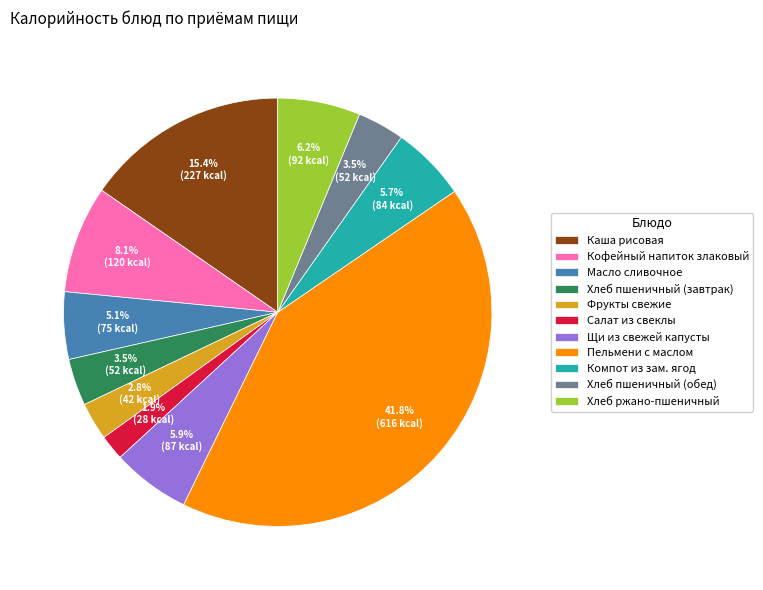

Is it true that Щи из свежей капусты is 20% of the pie?

False